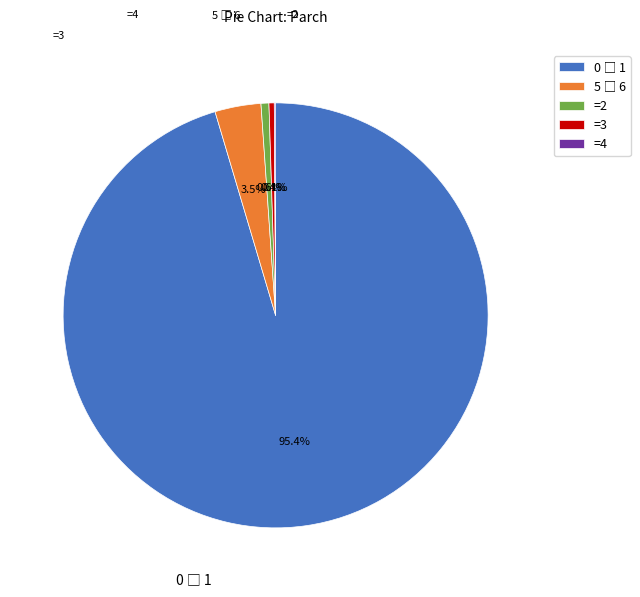

Combined, what portion of the pie is =3 and =2?

1.0%